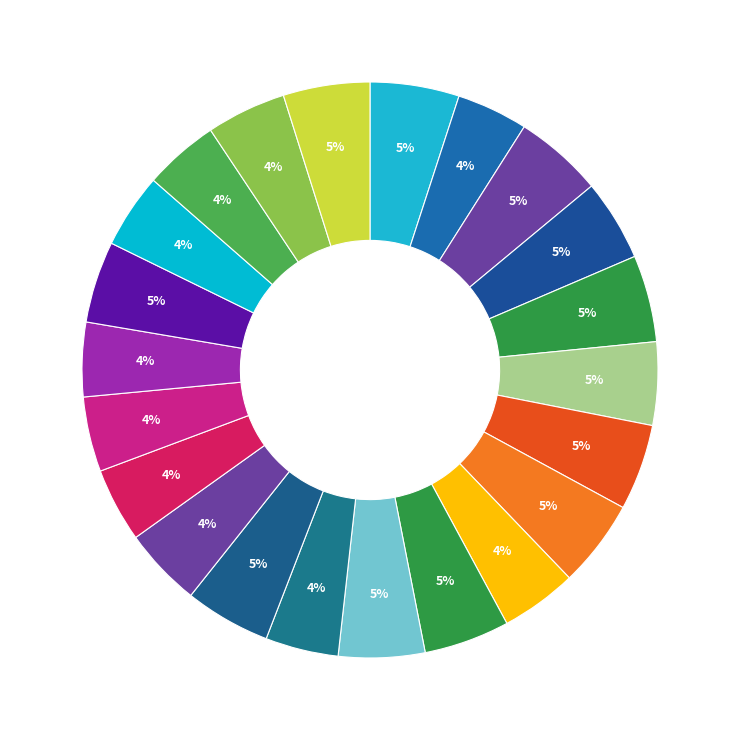

How many segments does this pie chart have?

22